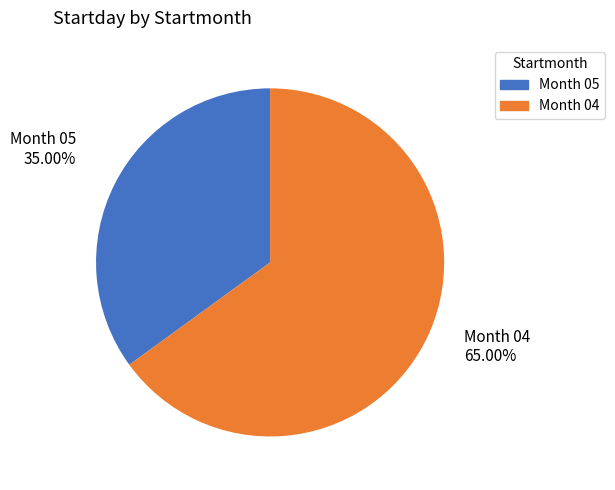

Is there a majority slice in this chart?

Yes